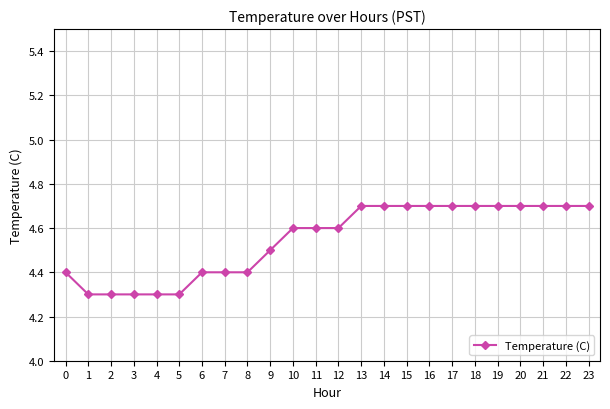

How many lines are shown in the chart?

1